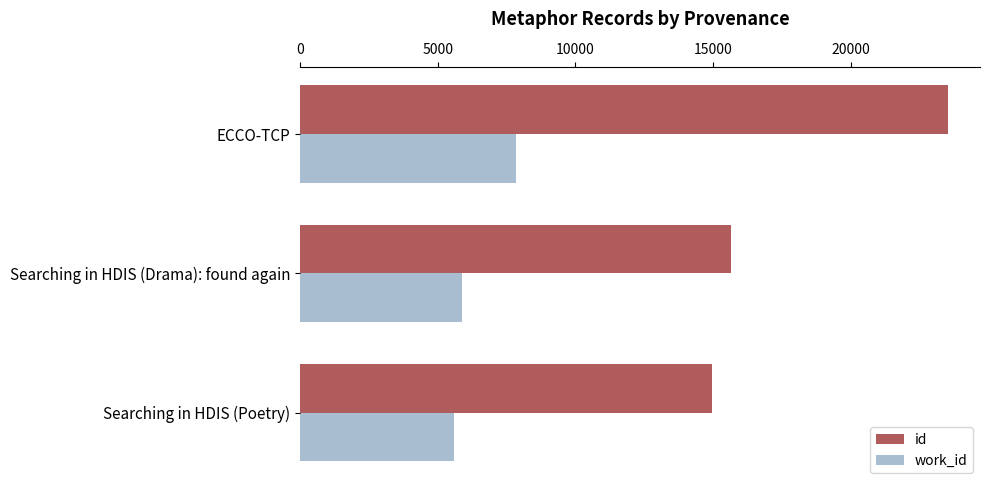

The id series shows 14976 at Searching in HDIS (Poetry). True or false?

True